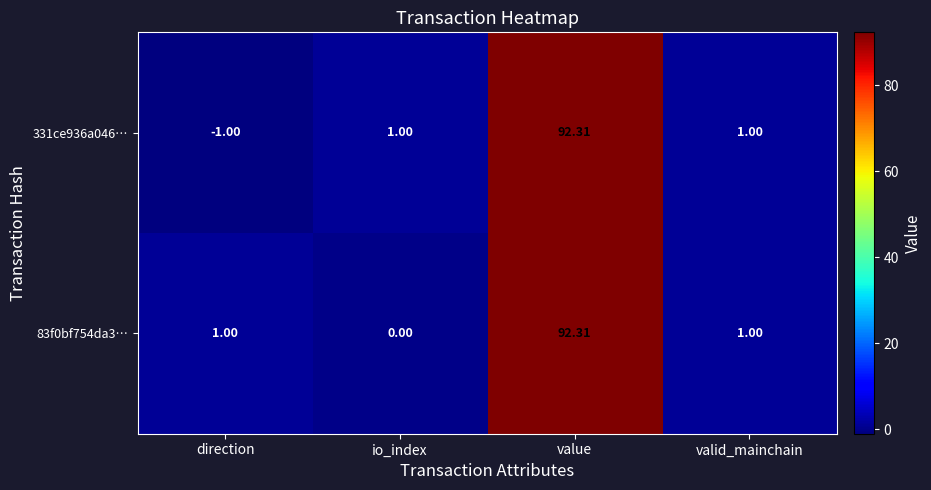

Is the value of 331ce936a046… at io_index greater than the value of 83f0bf754da3… at io_index?

Yes